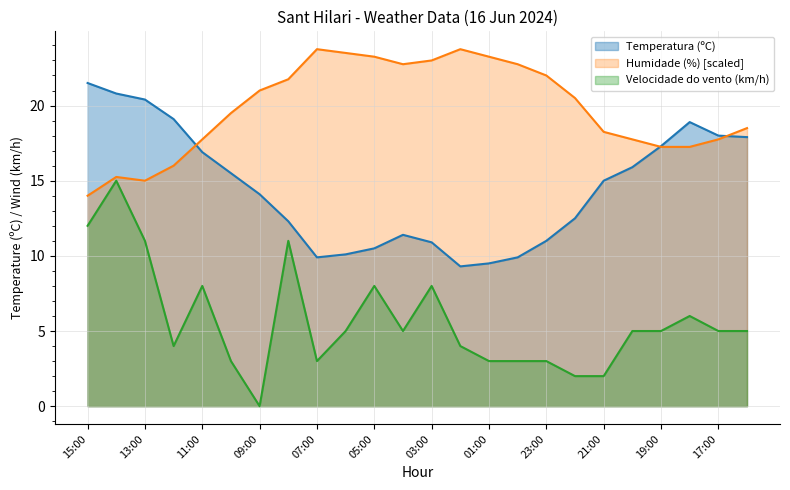

What is the total value across all series at 10:00?

38.0